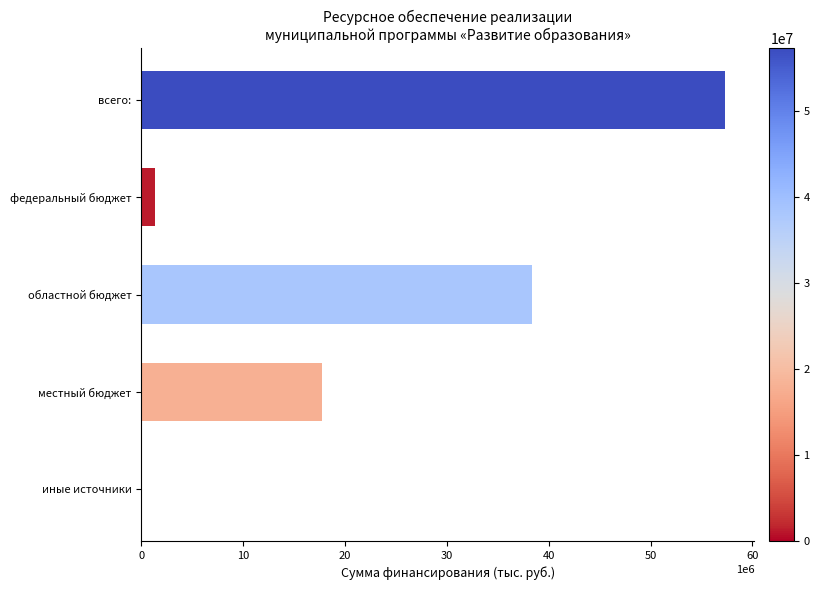

The chart shows a value of 38701868.5 at иные источники. True or false?

False